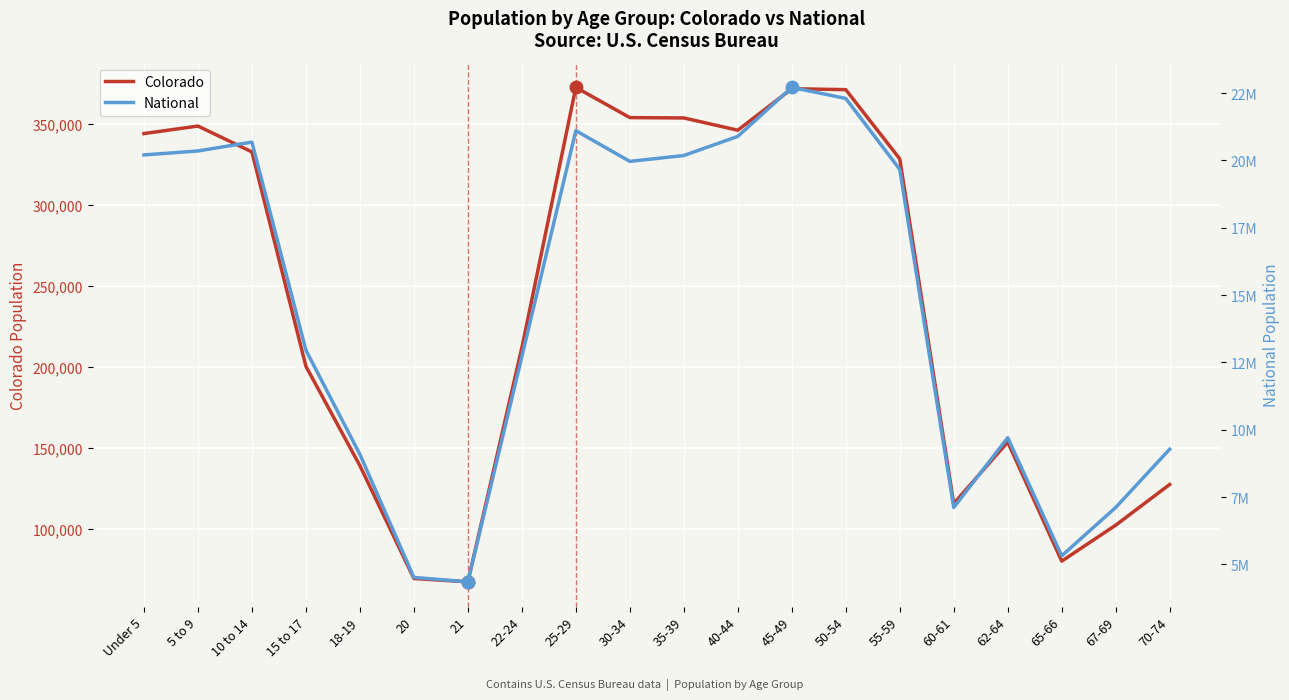

What position from the left is 60-61?

16